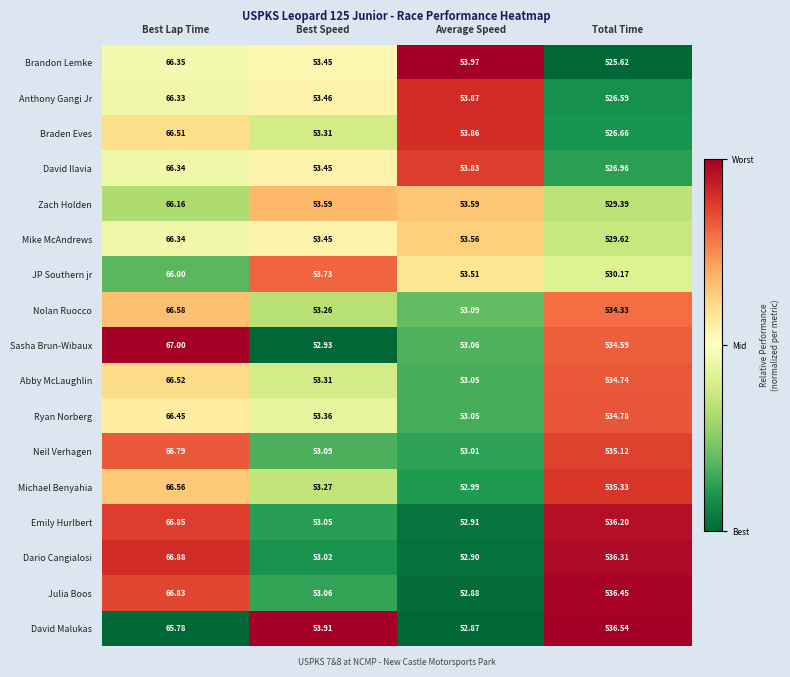

Rank the categories by Sasha Brun-Wibaux value from lowest to highest.

Best Speed, Average Speed, Best Lap Time, Total Time